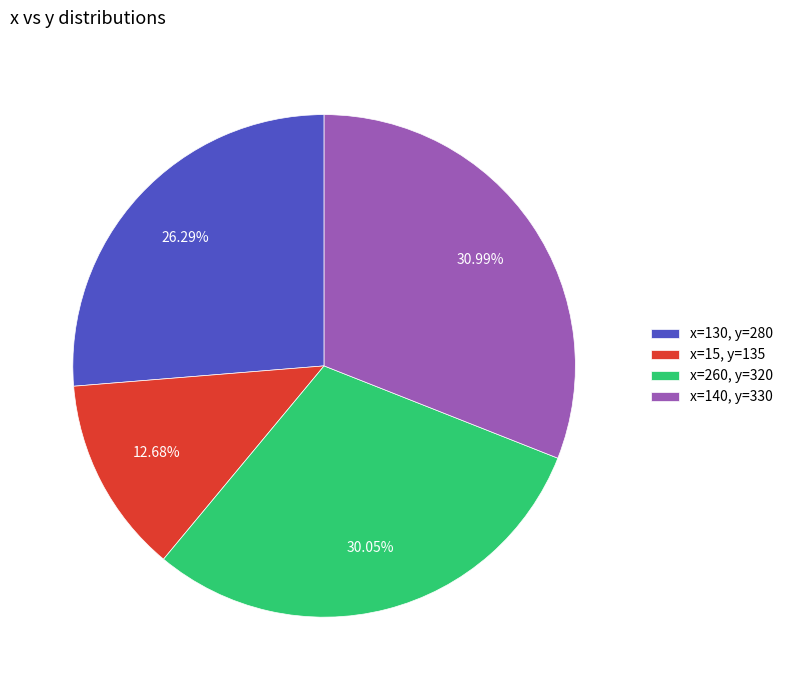

Rank the categories by value from highest to lowest.

x=140, y=330, x=260, y=320, x=130, y=280, x=15, y=135